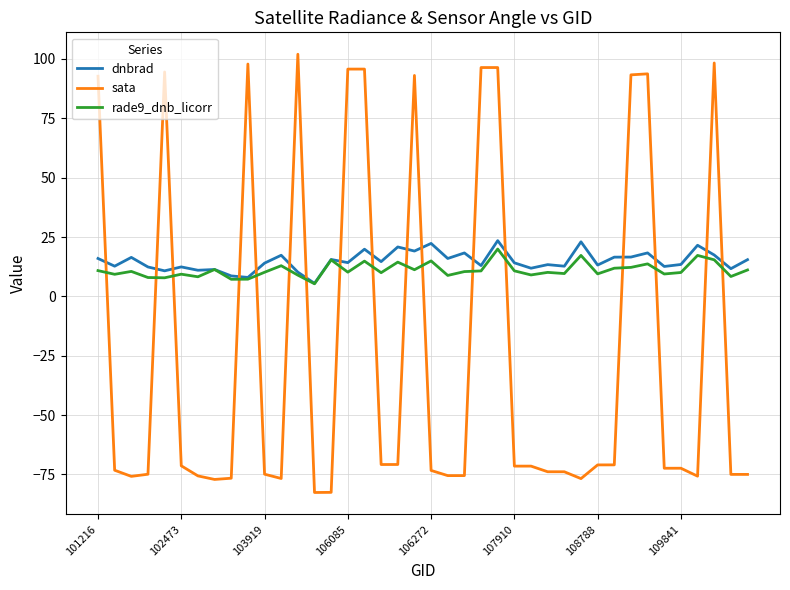

What is the maximum value for rade9_dnb_licorr?

19.9